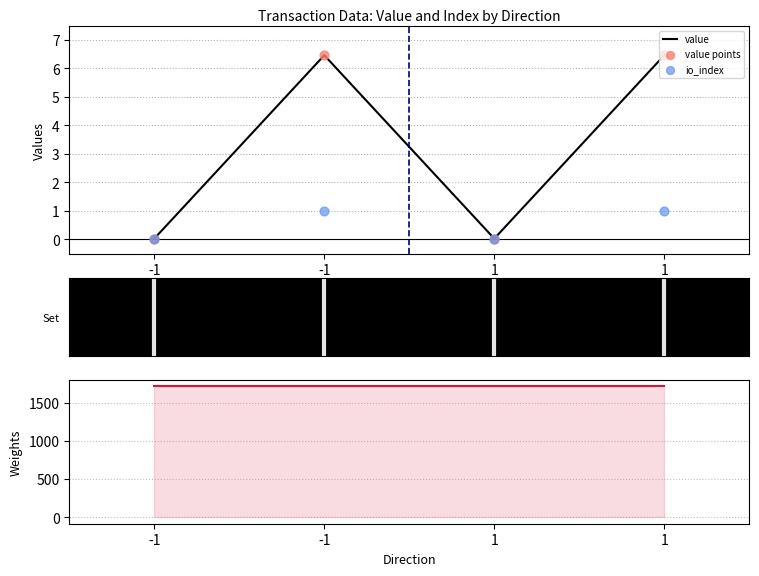

Which series has the widest spread of Y values?

value